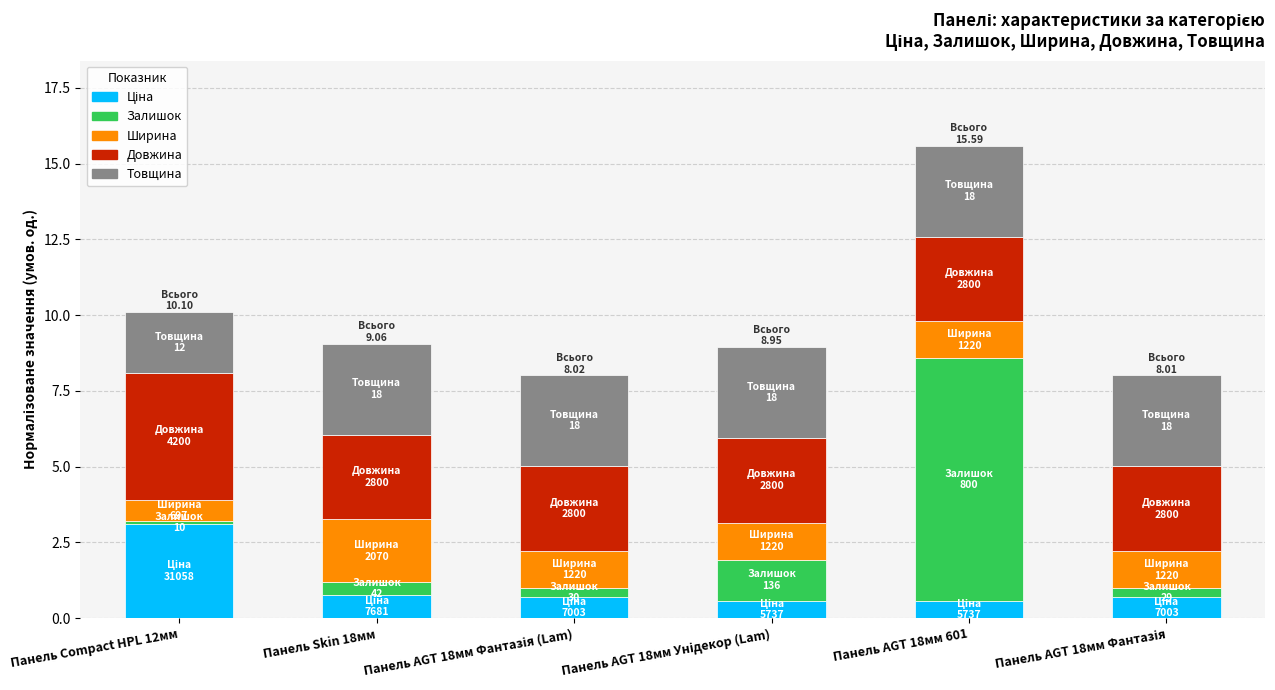

What is the label of the 5th bar from the right?

Панель Skin 18мм